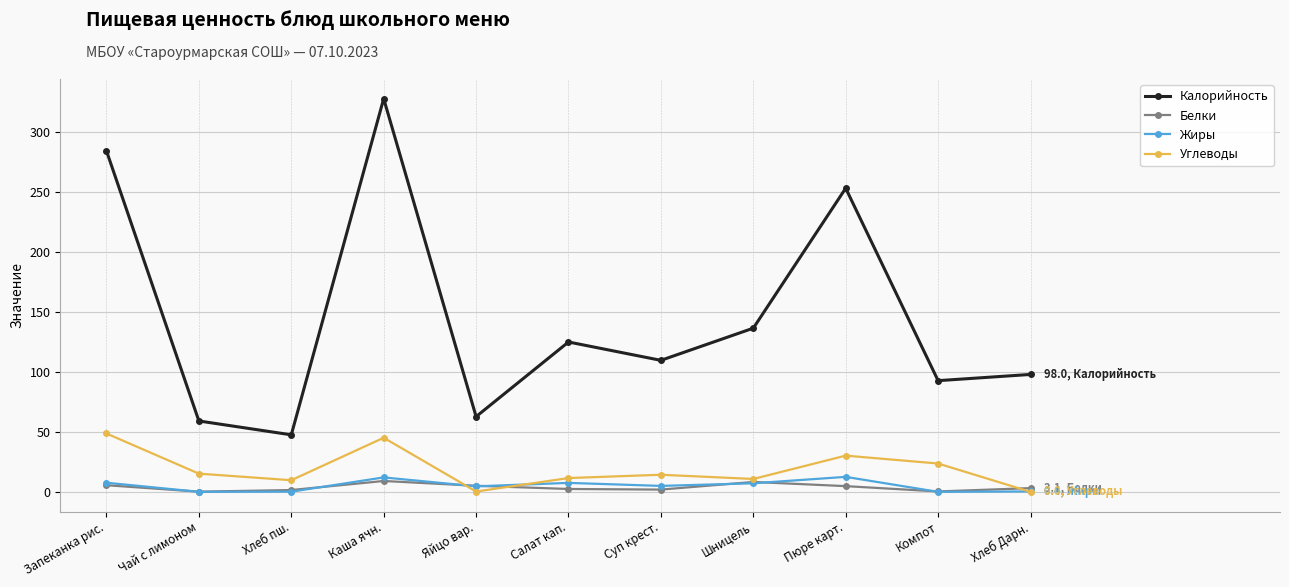

What position from the right is Салат кап.?

6